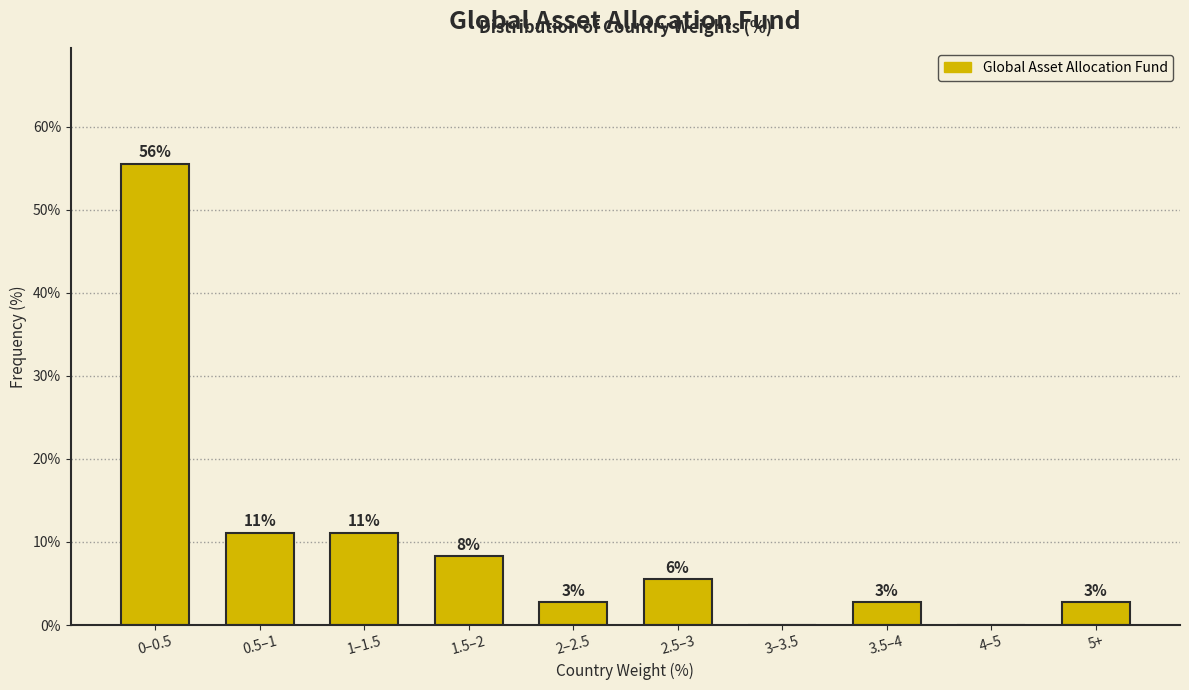

Are the bars horizontal?

No